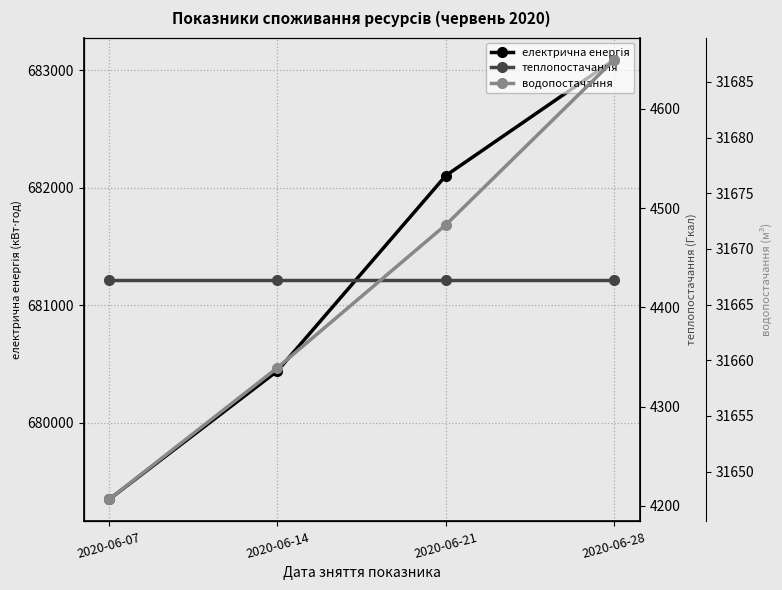

Count the number of data series in this chart.

3